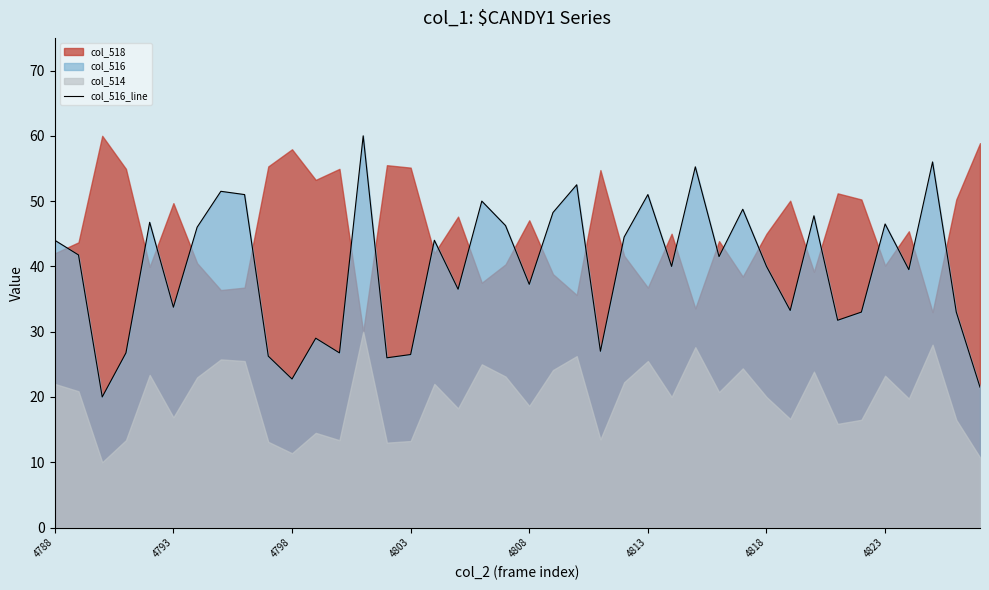

What is the lowest value of the col_516_line series?

20.0